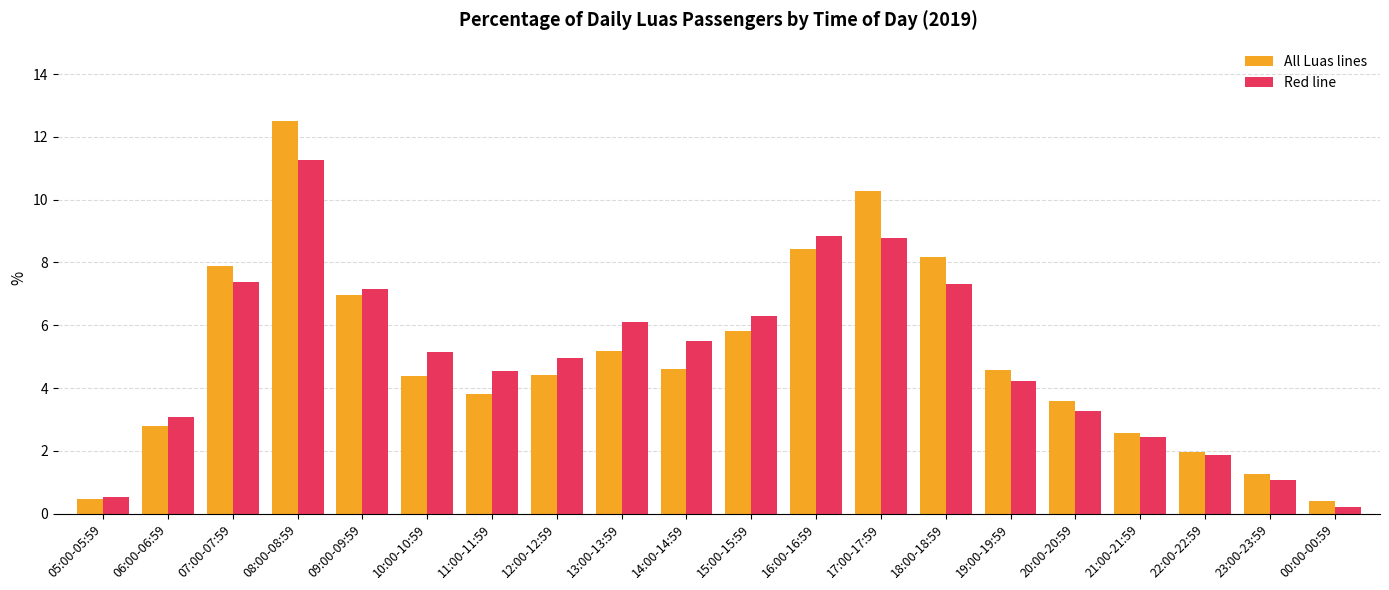

The Red line series shows 11.4 at 07:00-07:59. True or false?

False